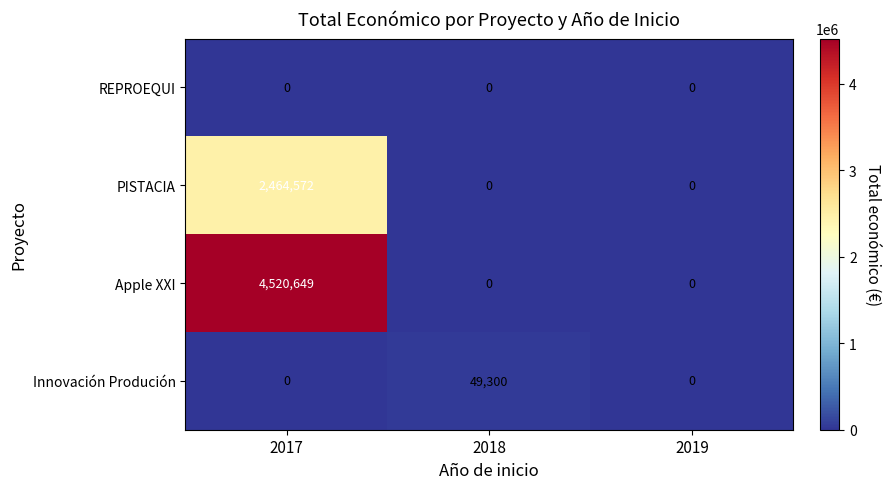

Reading left to right, extract all data points from this chart.

REPROEQUI: 2017=0	2018=0	2019=0
PISTACIA: 2017=2464572	2018=0	2019=0
Apple XXI: 2017=4520649	2018=0	2019=0
Innovación Produción: 2017=0	2018=49300	2019=0